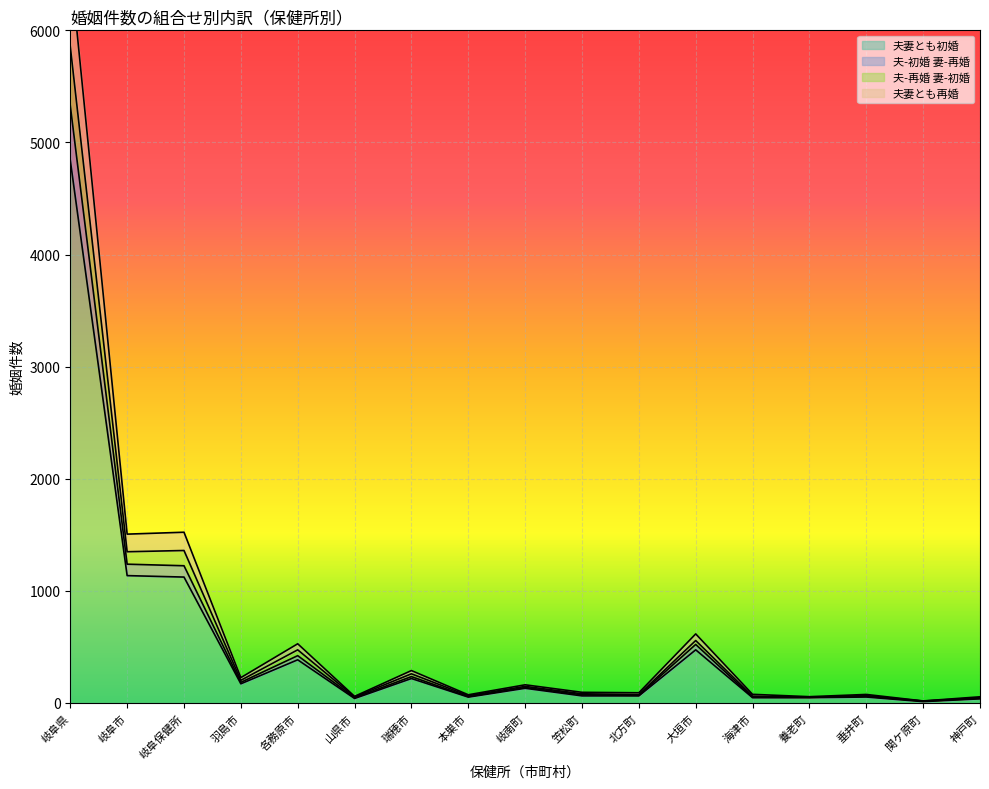

The 夫妻とも初婚 series shows 1716 at 岐阜市. True or false?

False